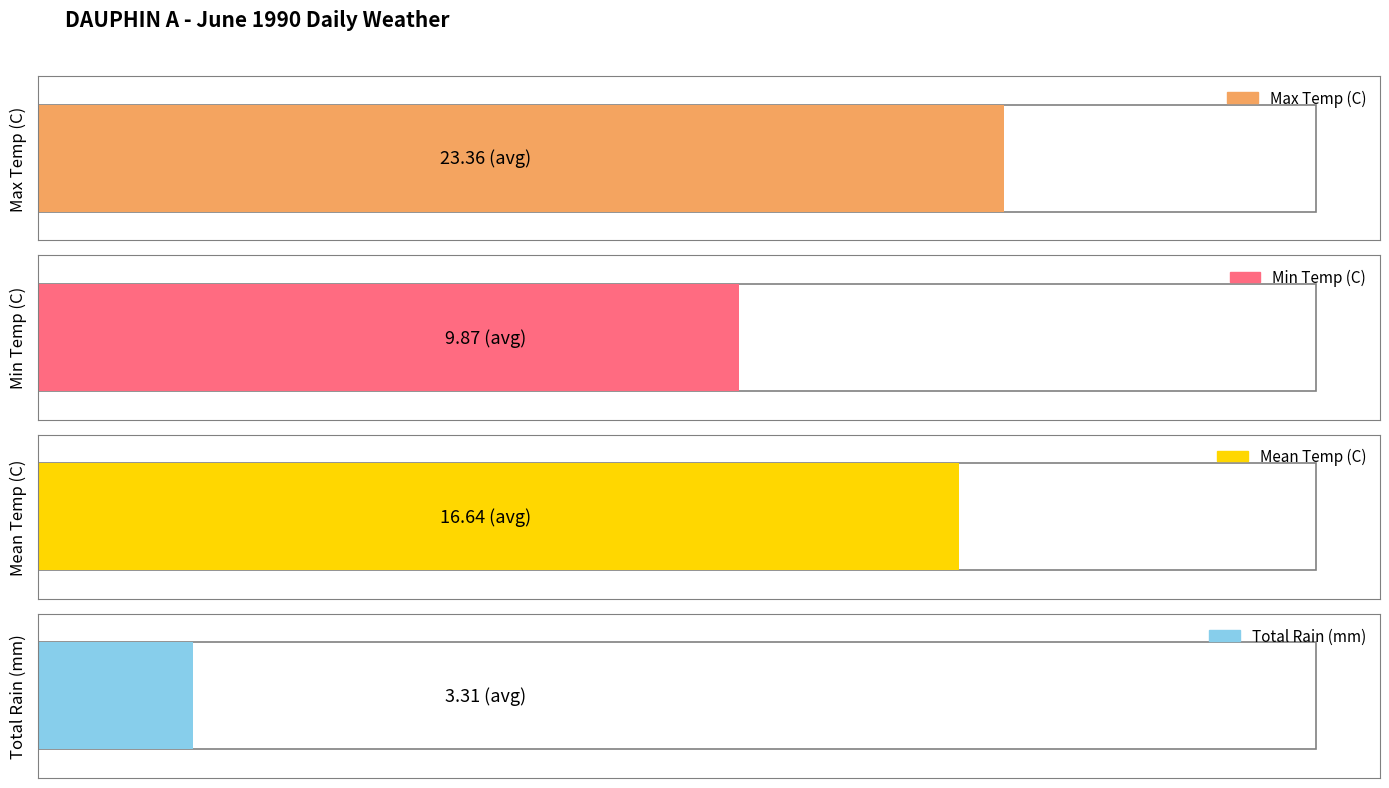

What are all the series names shown in the legend?

Max Temp (C), Min Temp (C), Mean Temp (C), Total Rain (mm)